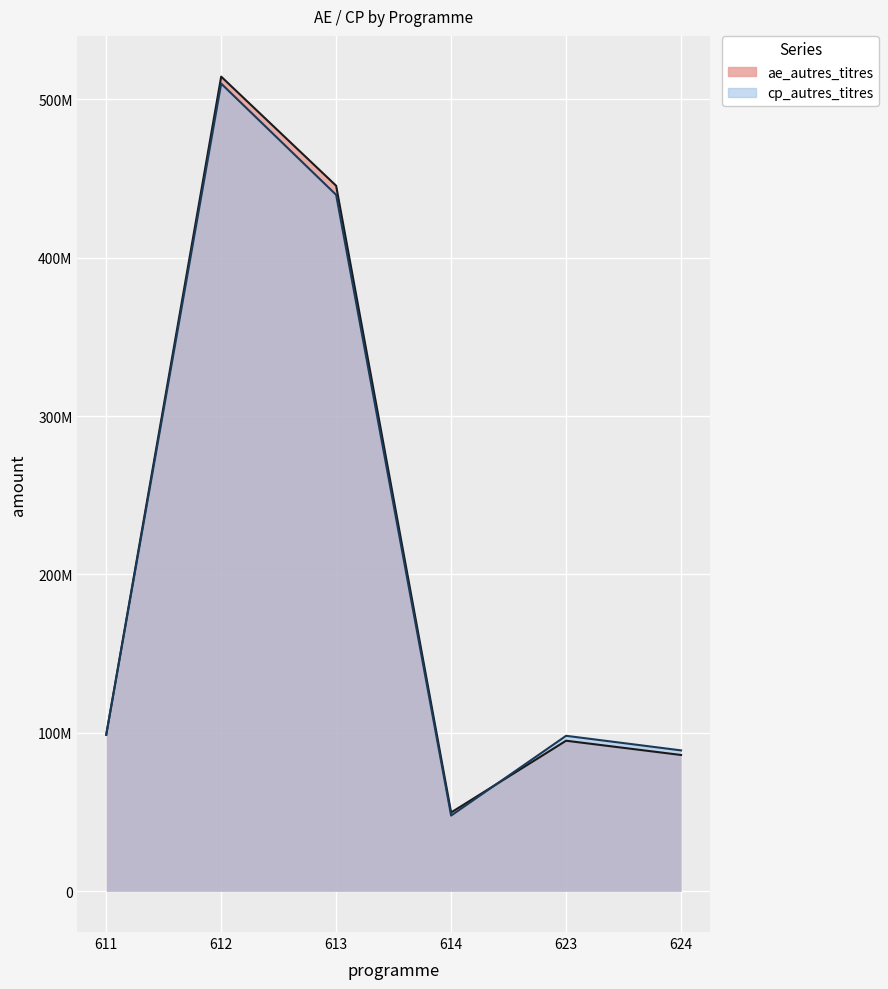

What is the difference between the cp_autres_titres_line values at 612 and 613?

70240835